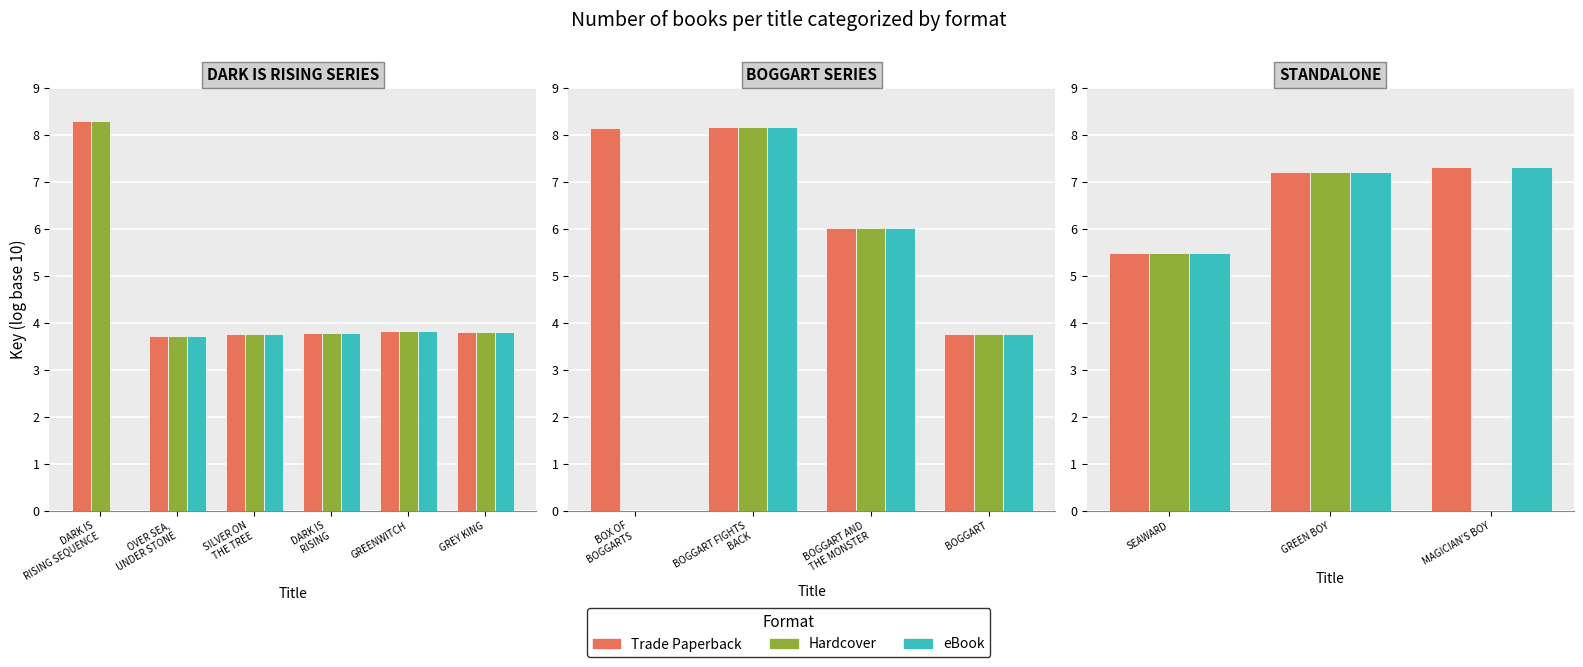

What are all the series names shown in the legend?

Trade Paperback, Hardcover, eBook